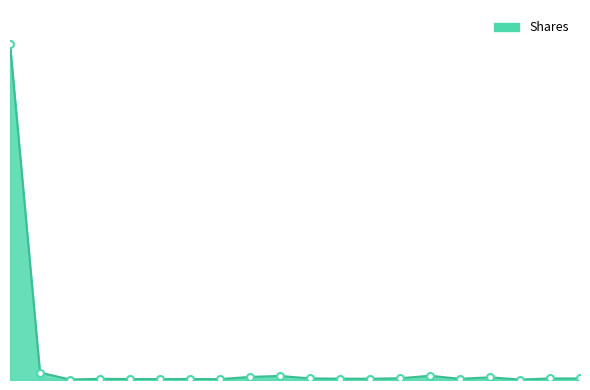

What is the maximum value shown in the chart?

17348799